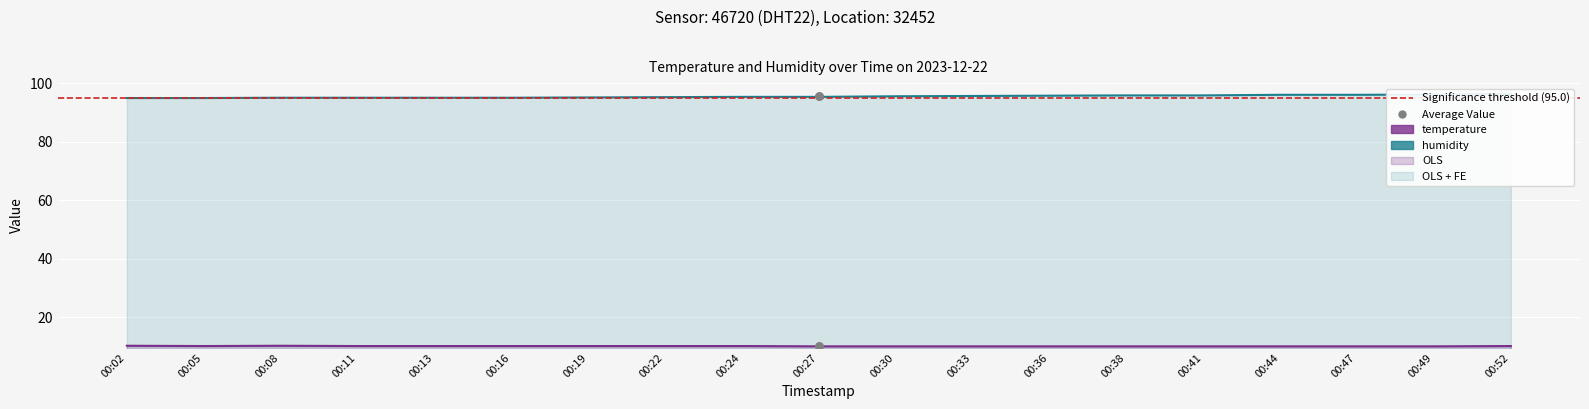

Which series has the largest Y range (max minus min)?

humidity